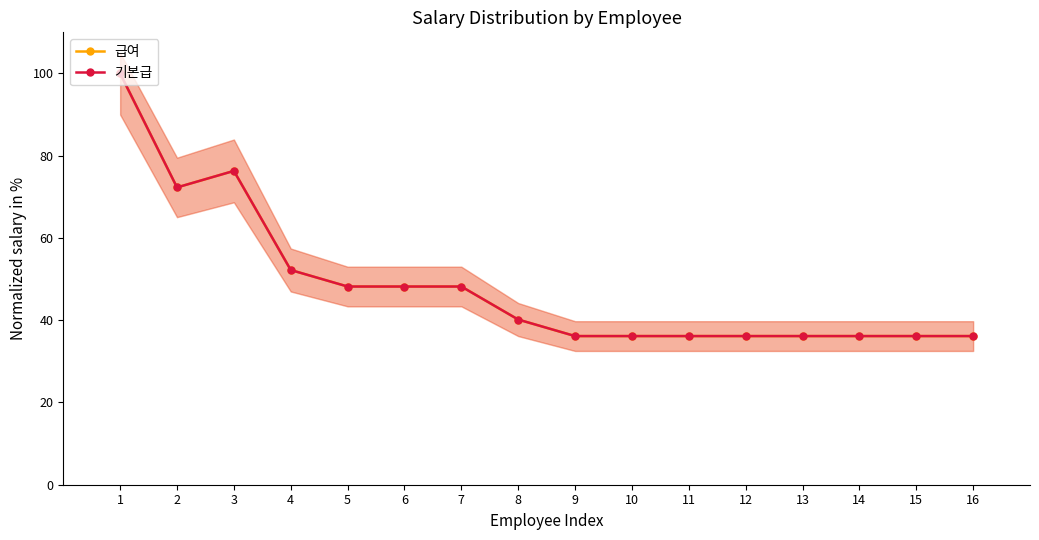

Where is the first local minimum for 기본급?

2